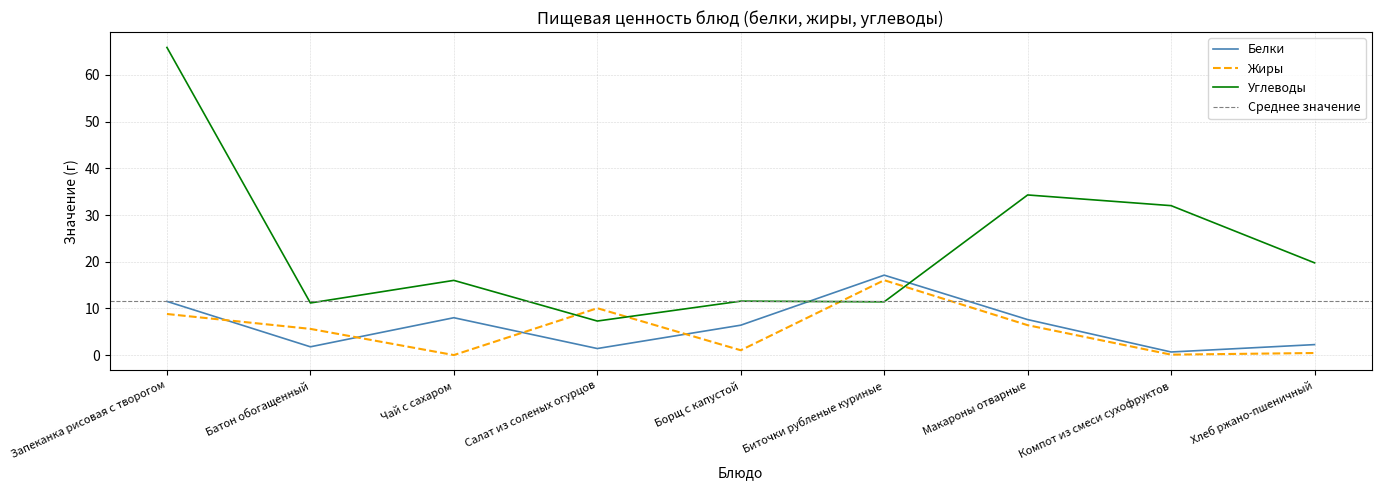

What is the sum of the Жиры values at Чай с сахаром and Батон обогащенный?

5.6